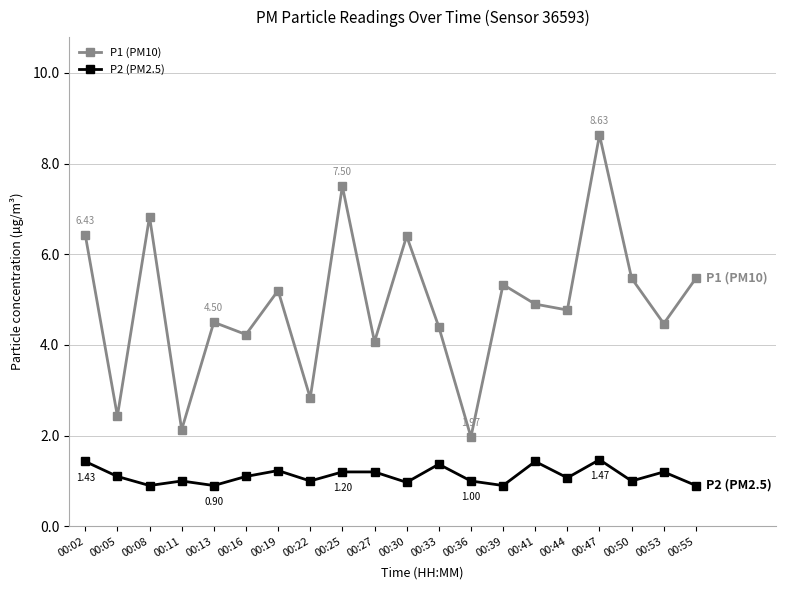

True or false: P1 (PM10) has more than 2 points higher than both neighbors.

True